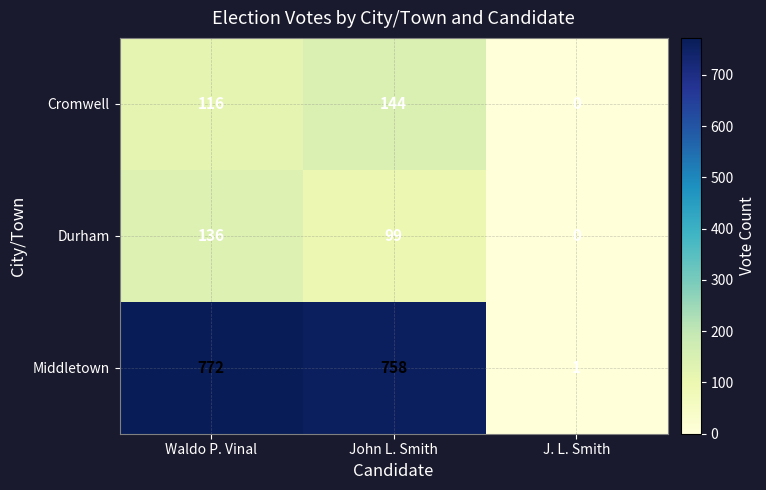

Reading right to left, extract all data points from this chart.

Cromwell: 0	144	116
Durham: 0	99	136
Middletown: 1	758	772